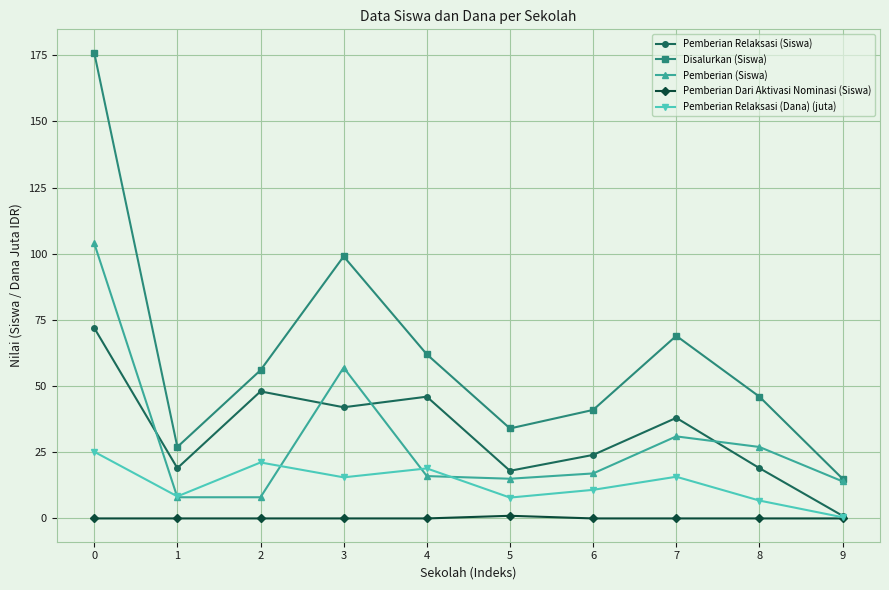

True or false: Pemberian Relaksasi (Dana) (juta) and Disalurkan (Siswa) intersect in this chart.

False